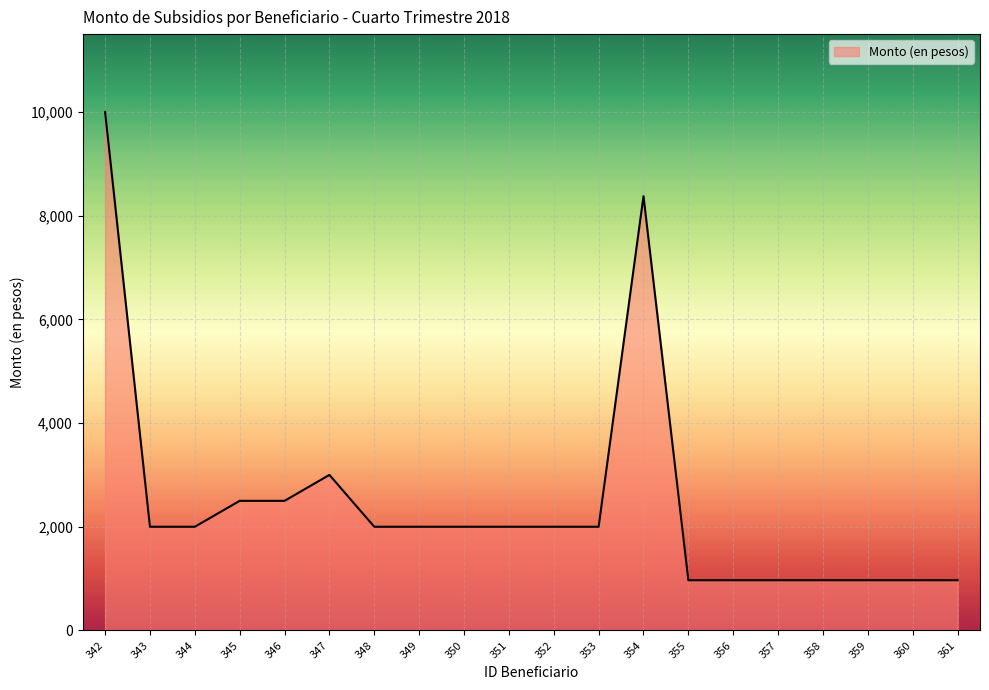

At which label does the data first exceed 2000?

342